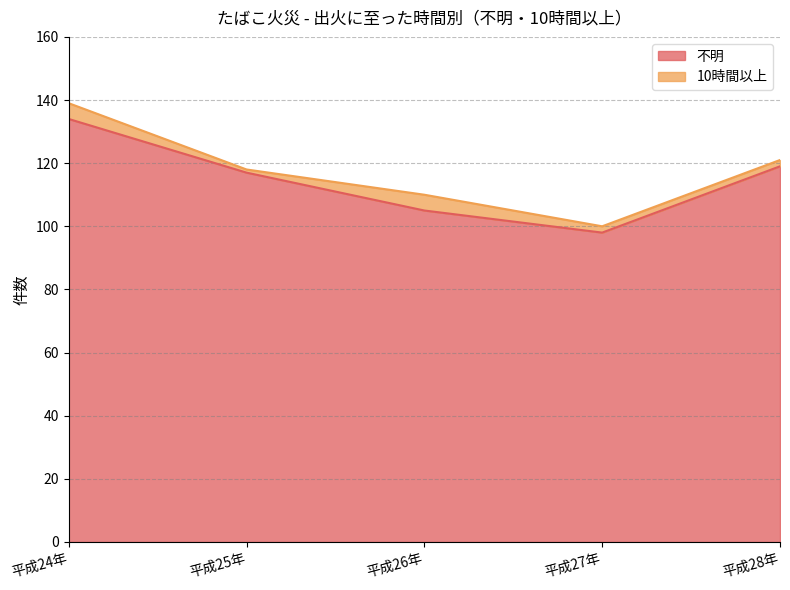

What is the label of the 3rd point from the right?

平成26年